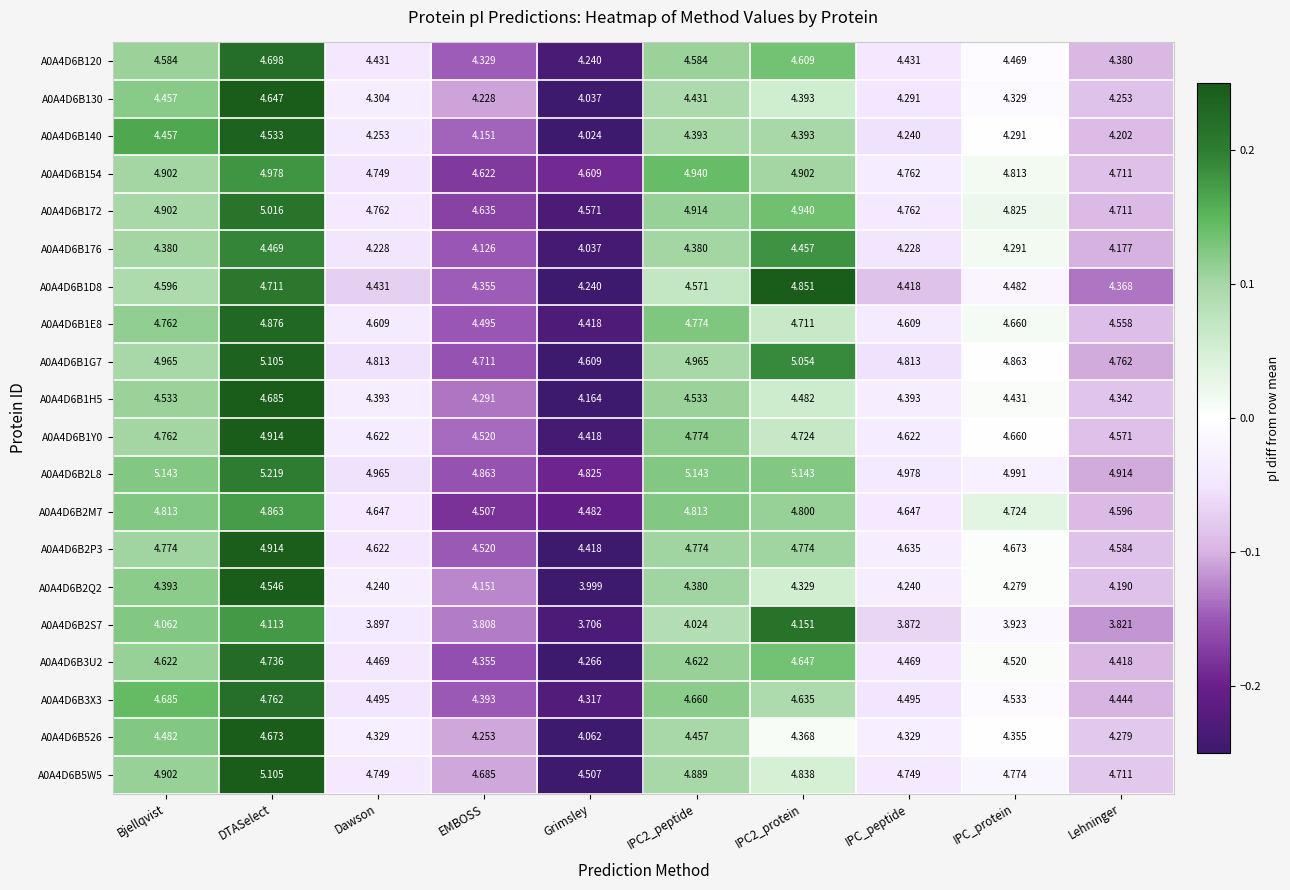

What is the maximum value shown in the chart?

5.2